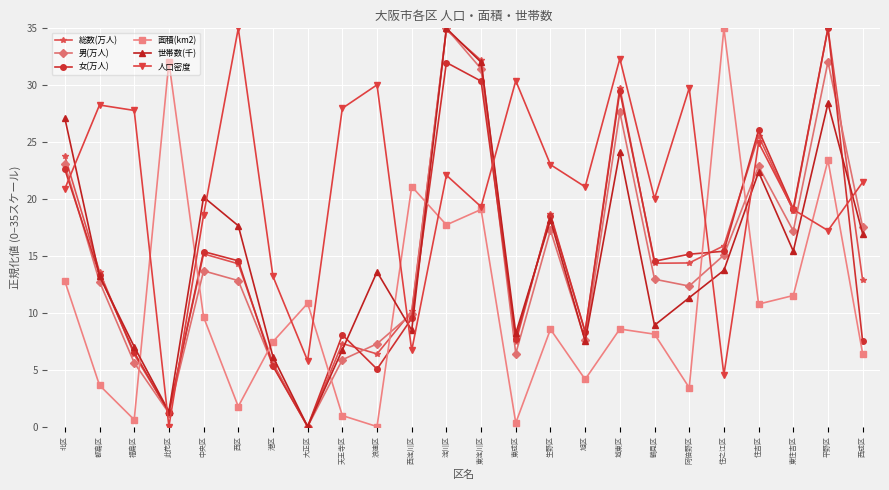

The 世帯数(千) series shows 32.0 at 東淀川区. True or false?

True